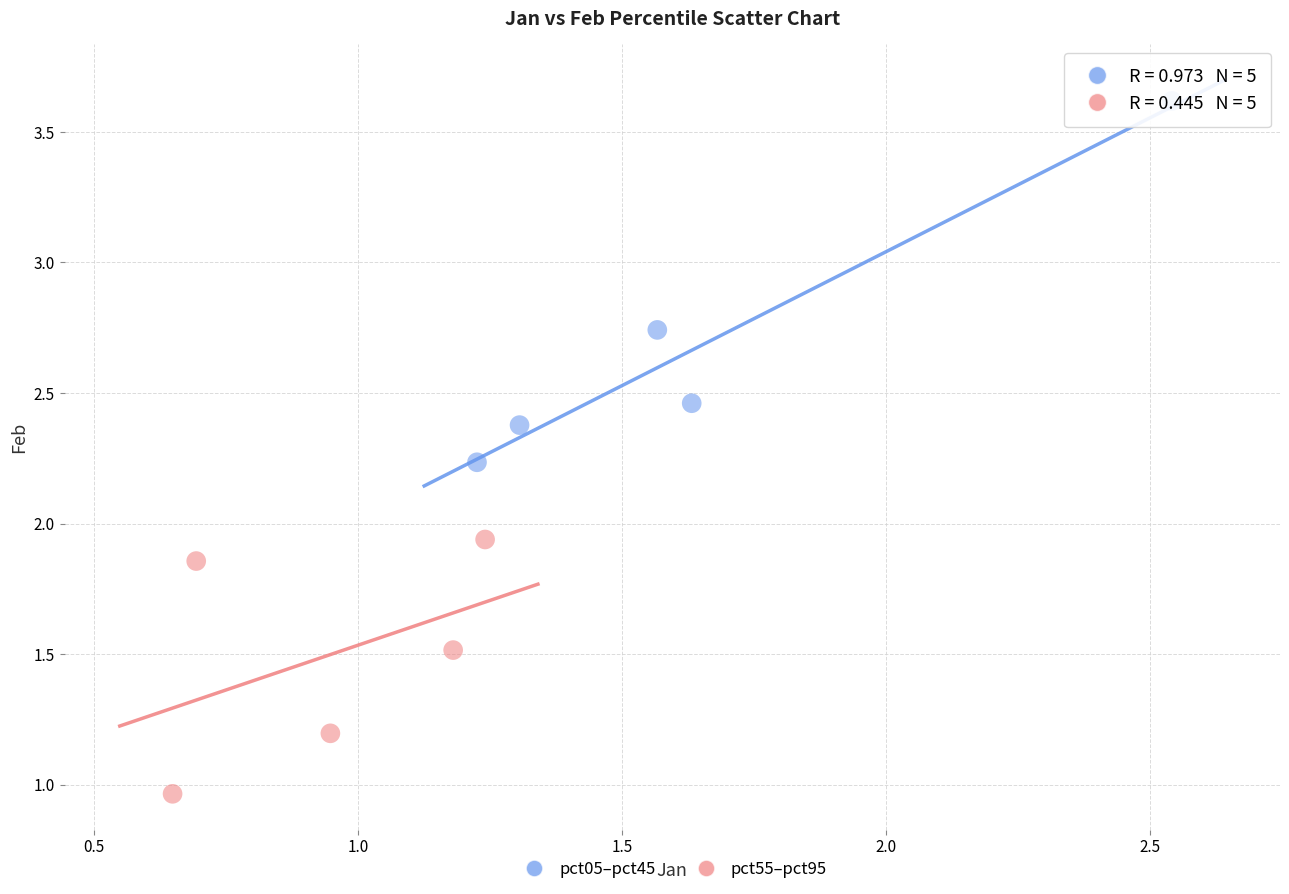

Which series has the largest Y range (max minus min)?

pct05–pct45